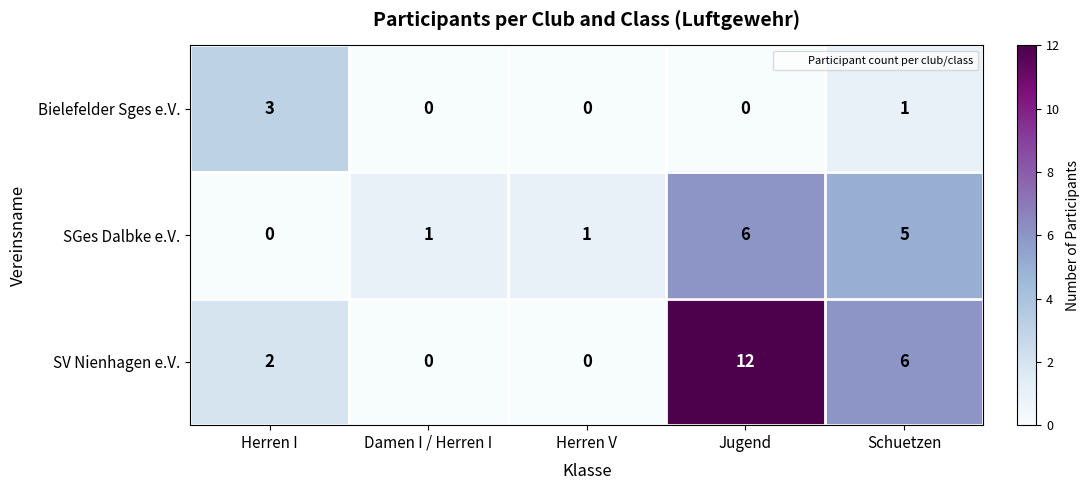

How many data points does each series have?

5